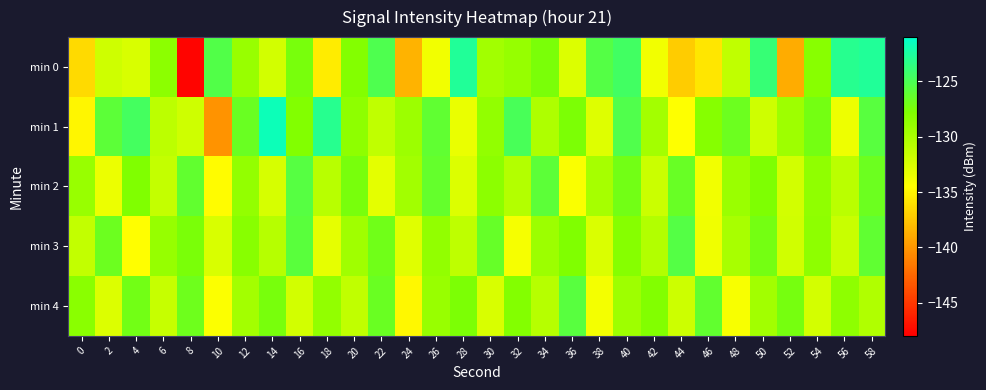

At how many categories does at least one series exceed -138?

30